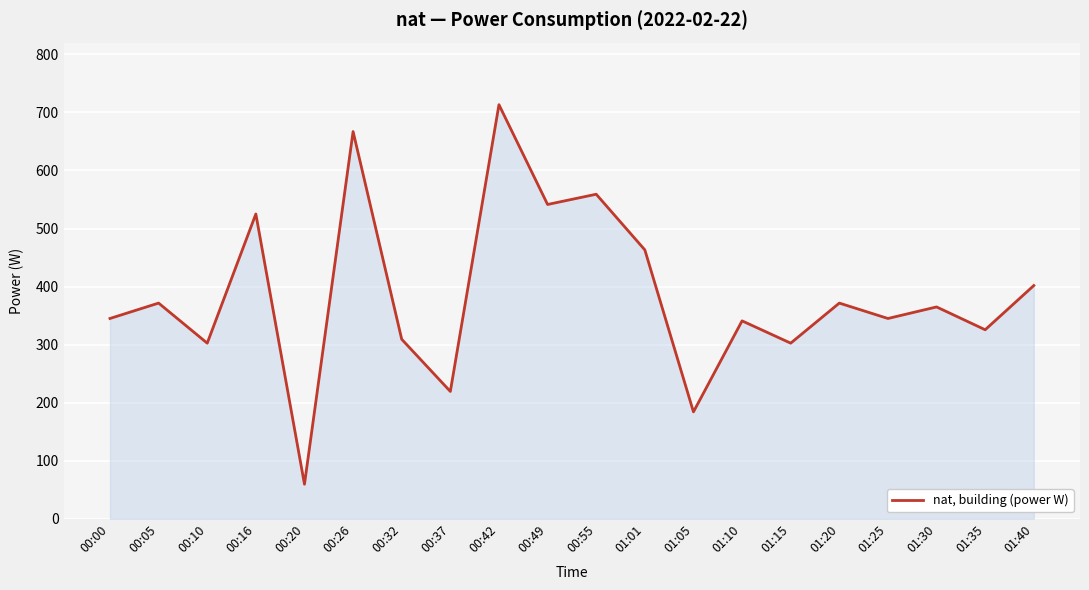

What is the ratio of the value at 00:05 to the value at 00:20?

6.3